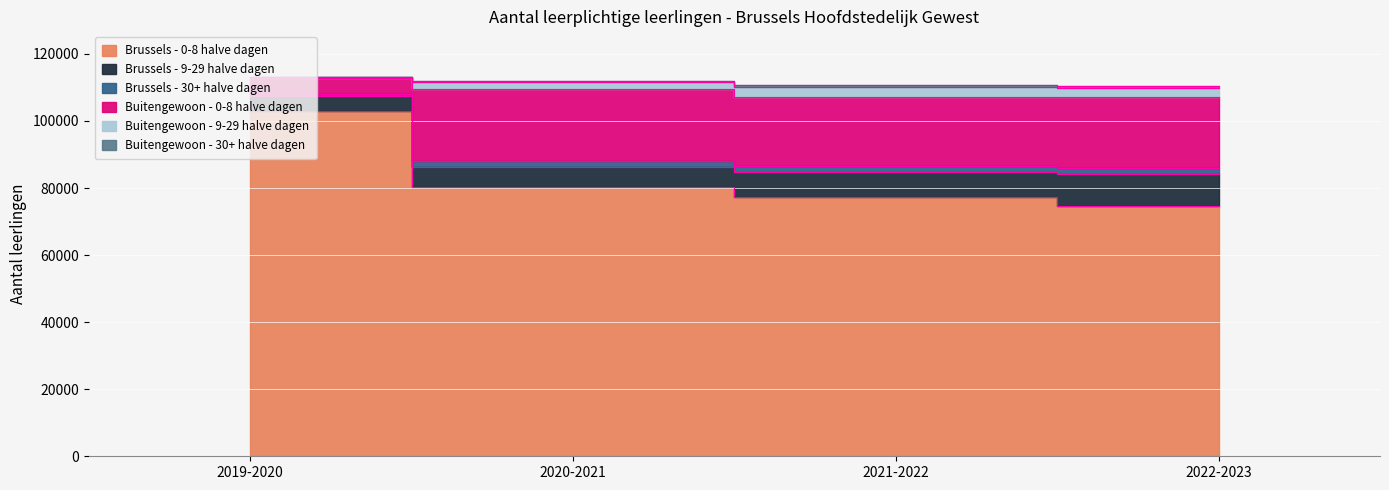

True or false: Brussels - 30+ halve dagen and Brussels - 0-8 halve dagen cross at least once.

False